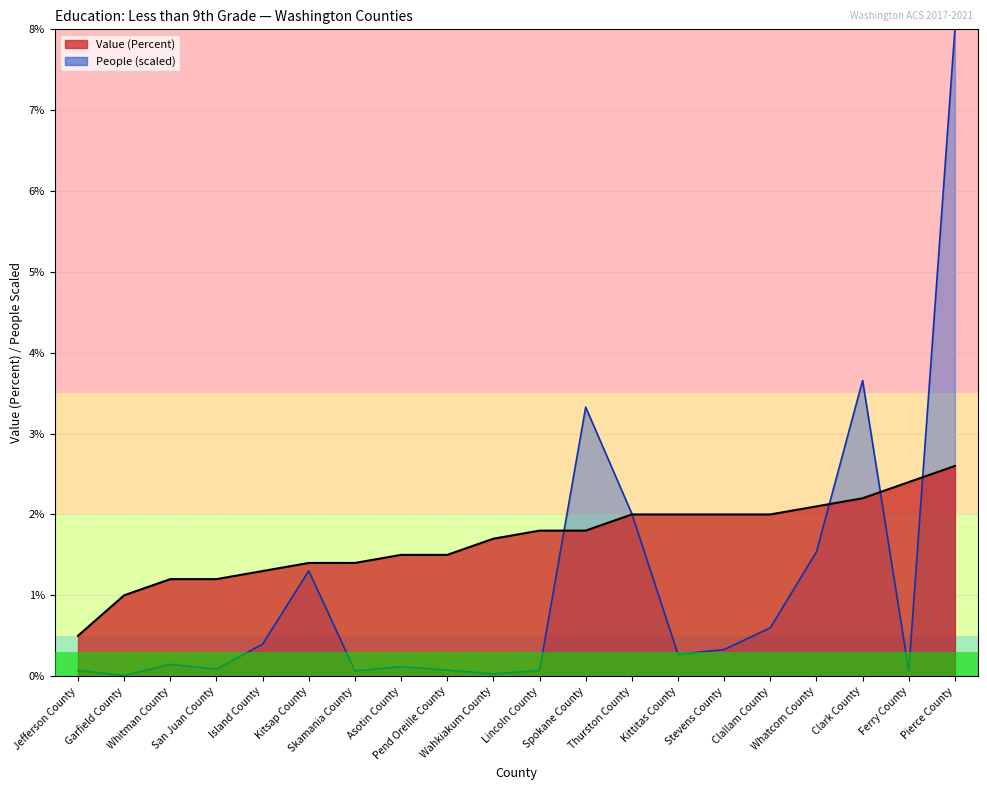

Between Stevens County and Wahkiakum County, which is larger?

Stevens County